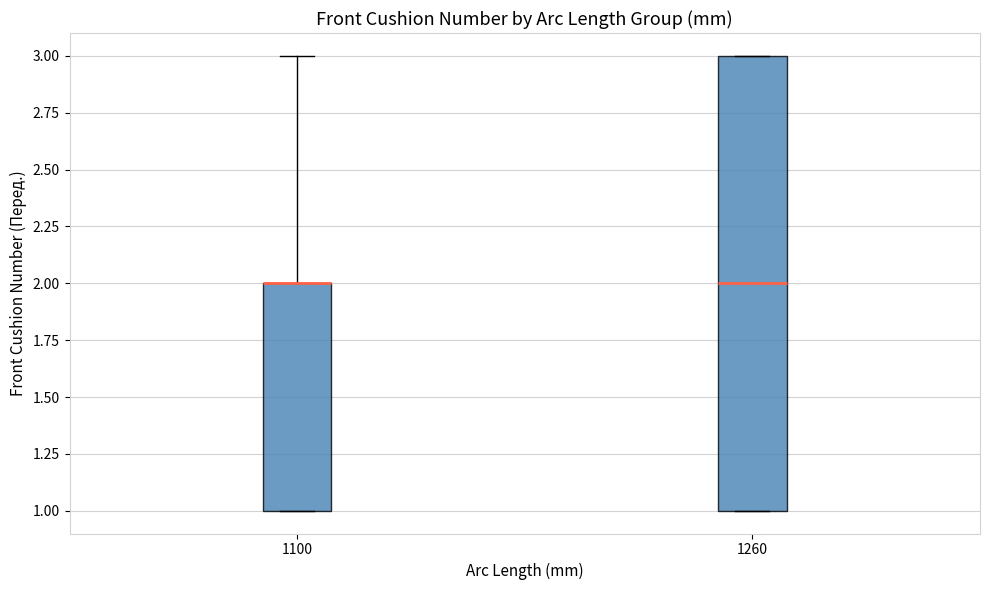

Reading left to right, transcribe this box plot: for each box, give where its median line is, the range the box spans, and where its two whiskers end, as read against the y-axis. The values are not printed on the chart, so give them approximately, as read against the axis.

1100: median 2 (drawn on the box's upper edge), box 1 to 2, whiskers 1 to 3
1260: median 2, box 1 to 3, whiskers 1 to 3